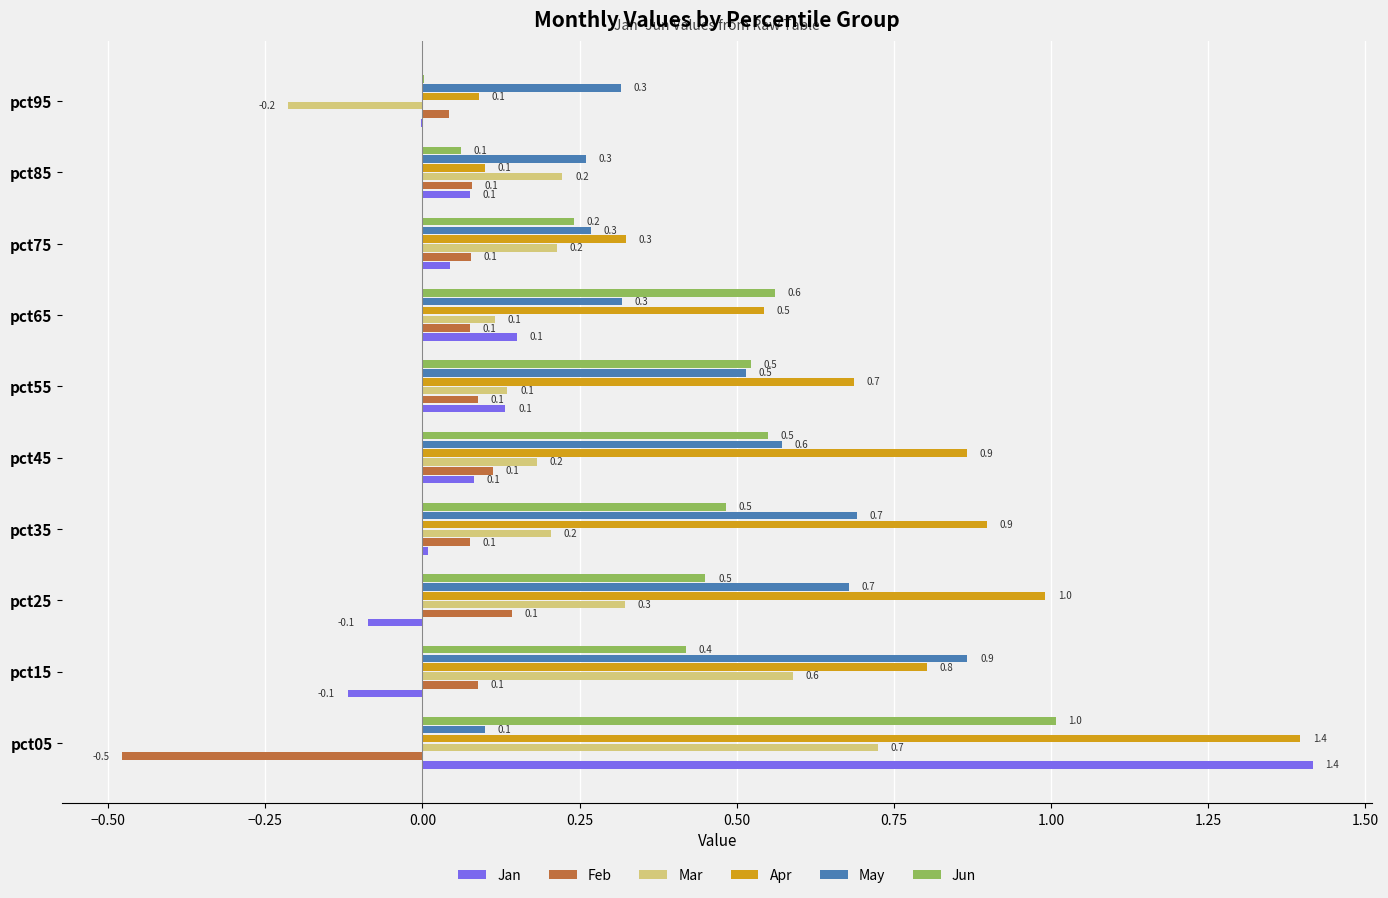

The value of Jan at pct55 is 0.2. True or false?

False